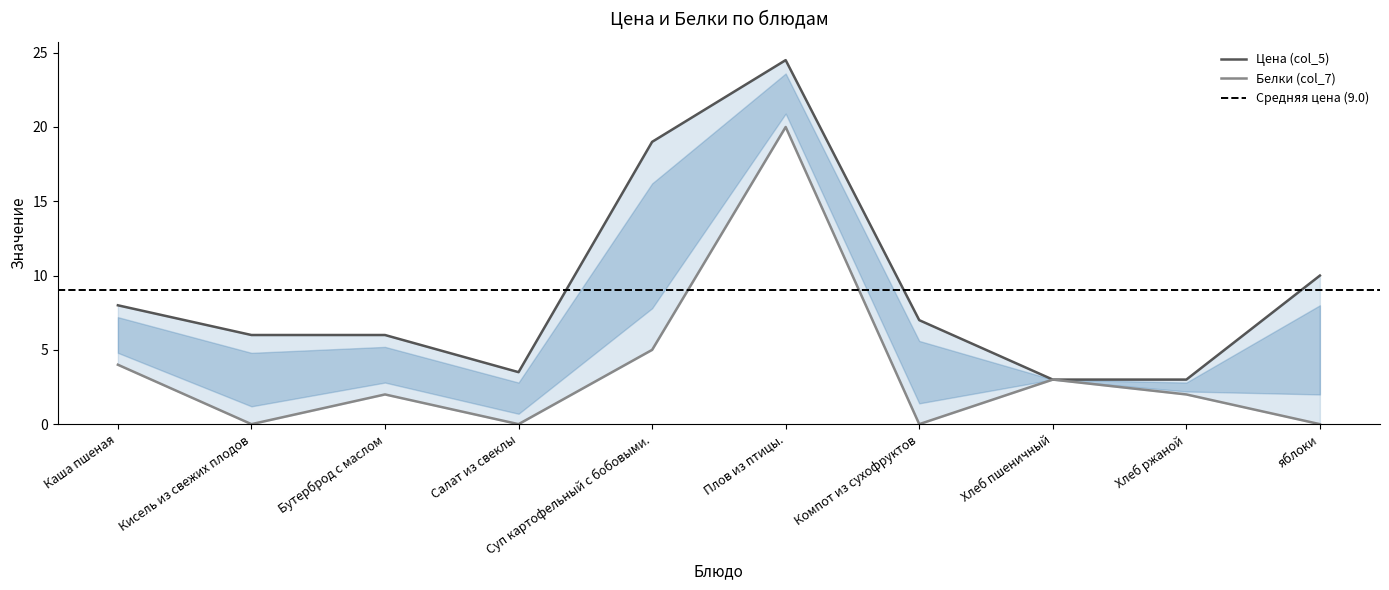

Which series changed the most between Плов из птицы. and Компот из сухофруктов?

Белки (col_7)